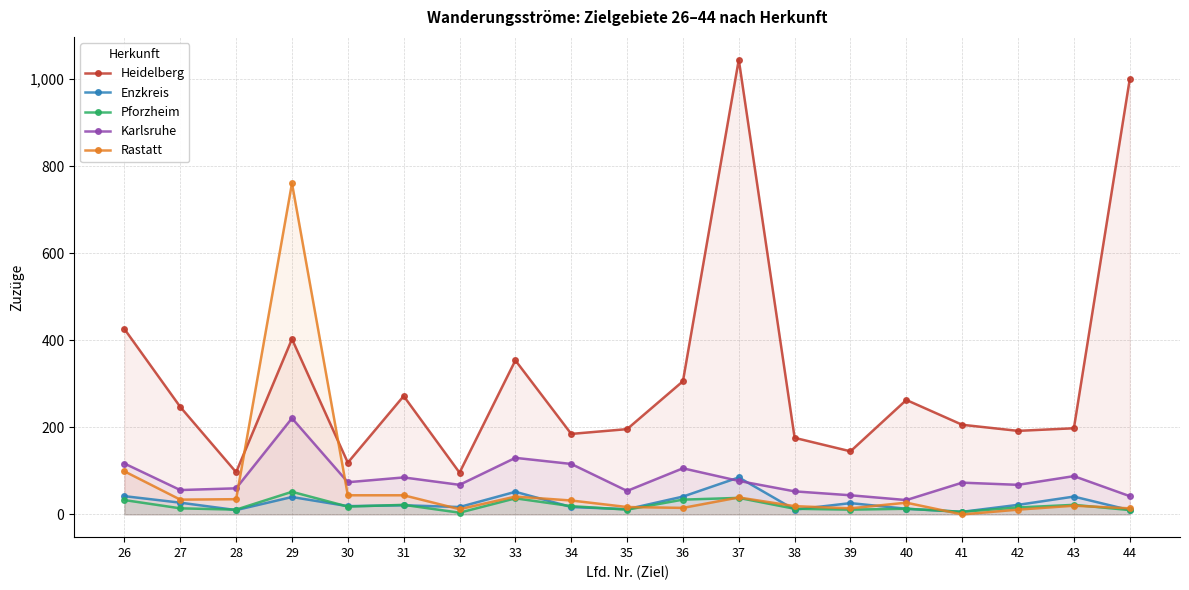

How many lines are shown in the chart?

5